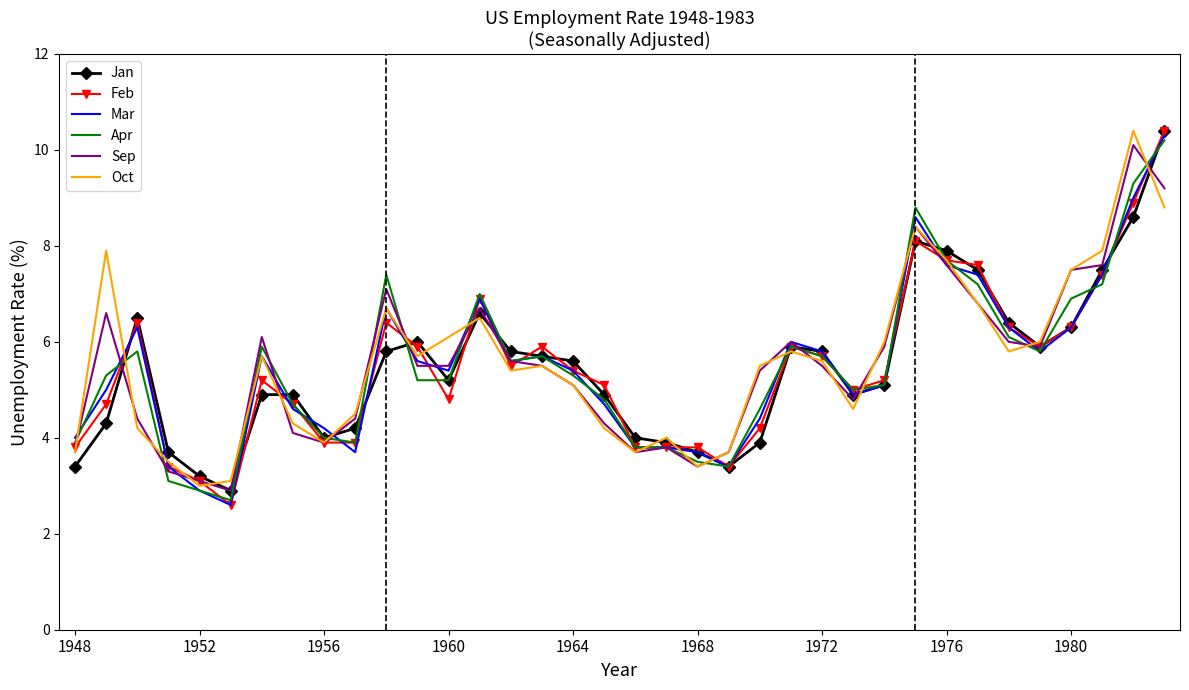

What is the highest value of the Jan series?

10.4